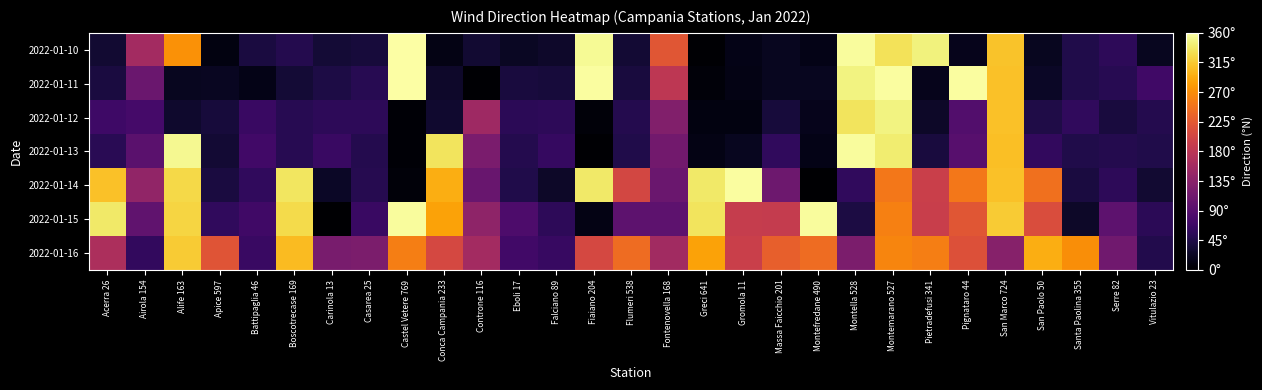

List the series in order of their peak value, highest first.

2022-01-10, 2022-01-11, 2022-01-14, 2022-01-13, 2022-01-15, 2022-01-12, 2022-01-16